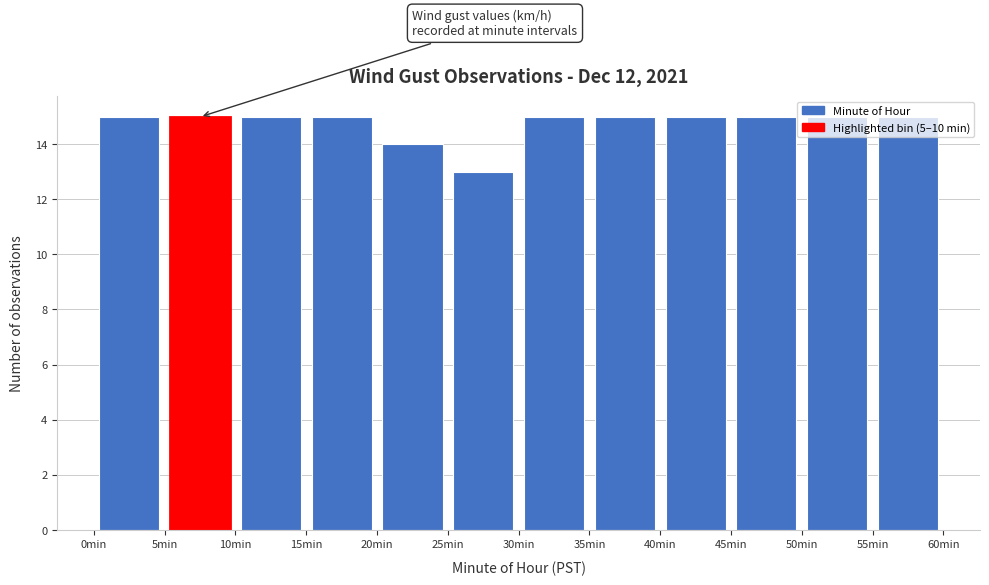

Reading left to right, transcribe this chart: for each bar, give the range it covers on the x-axis and its height. The values are not printed on the chart, so give them approximately, as read against the axis.

0 to 5: 15
5 to 10: 15
10 to 15: 15
15 to 20: 15
20 to 25: 14
25 to 30: 13
30 to 35: 15
35 to 40: 15
40 to 45: 15
45 to 50: 15
50 to 55: 15
55 to 60: 15